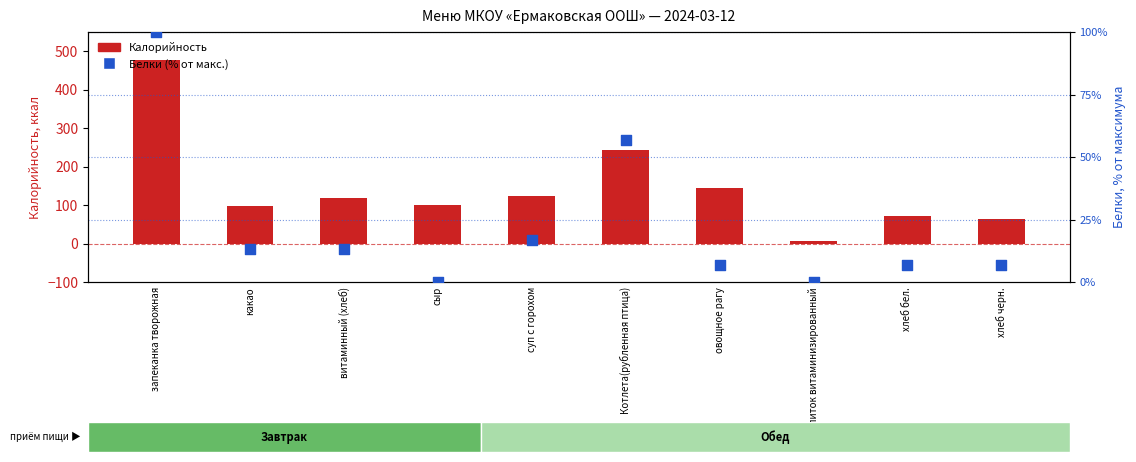

At how many categories does at least one series exceed 311?

1